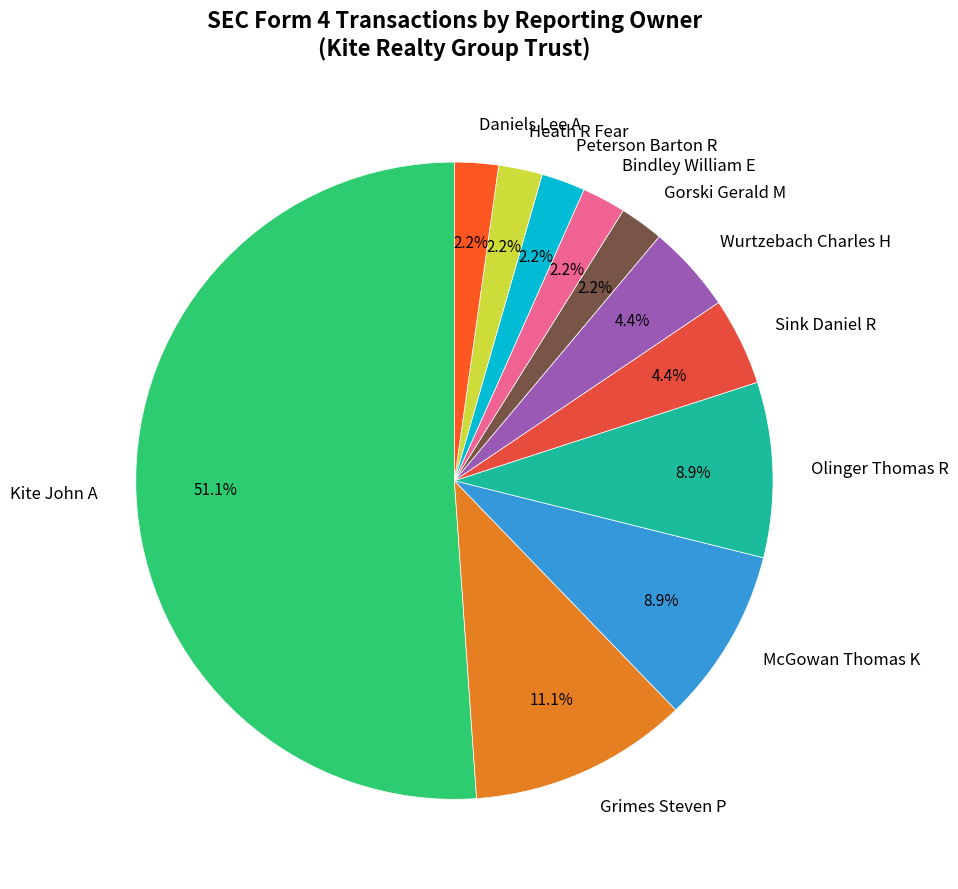

To the nearest percent, what is the difference between the largest and smallest slice percentages?

49%